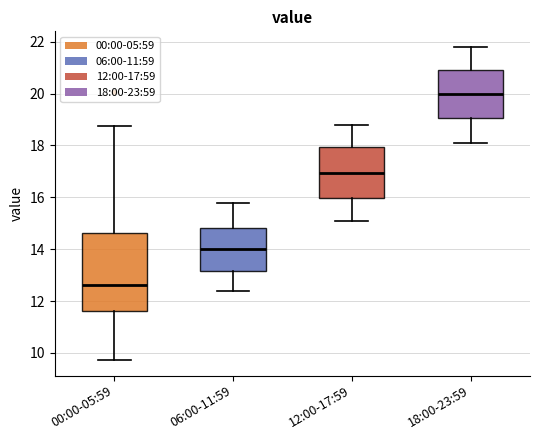

Which box has the lowest median line?

00:00-05:59